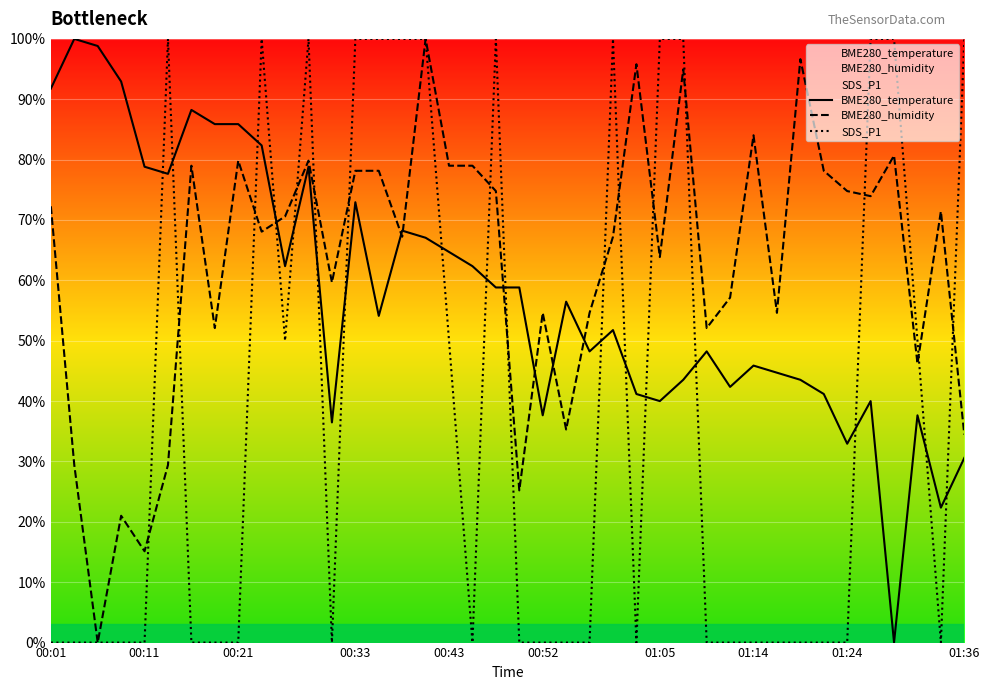

Which series changed the most between 24 and 28?

SDS_P1